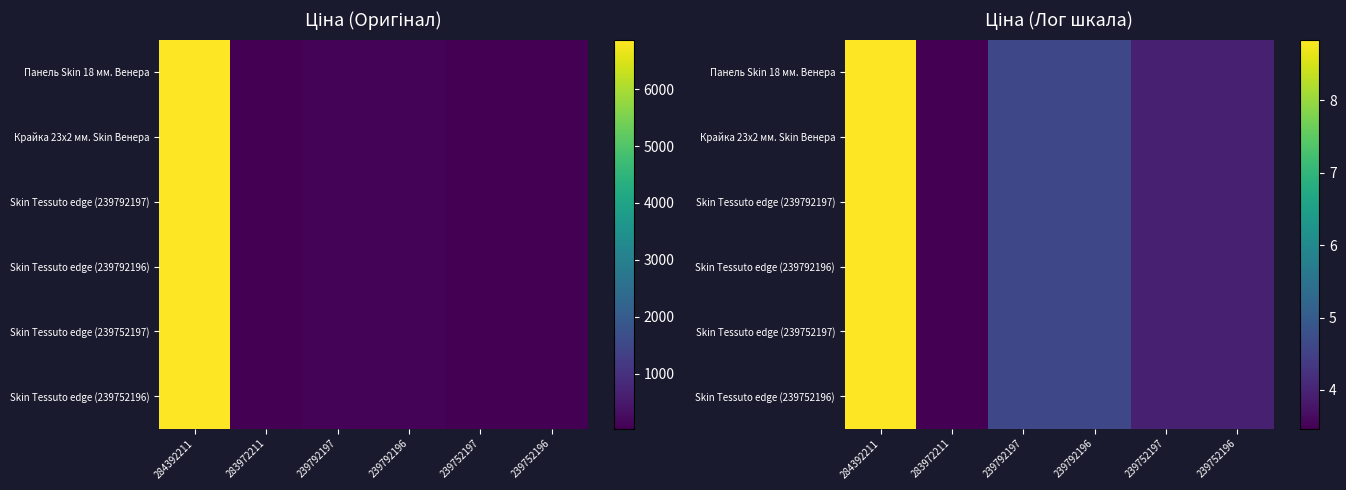

Which series has the largest total across all categories?

Панель Skin 18 мм. Венера